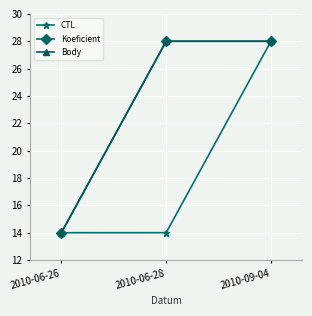

List the series in order of their peak value, lowest first.

CTL, Koeficient, Body